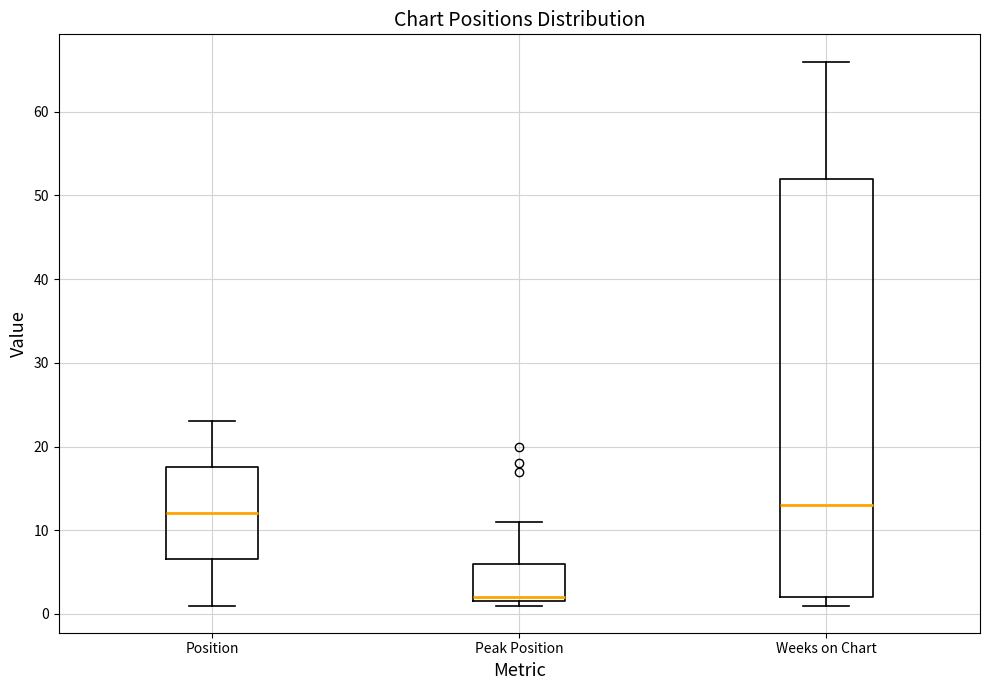

Reading left to right, read every box against the y-axis: the position of its median line, the range the box covers, and the ends of its whiskers. The values are not printed on the chart, so give them approximately, as read against the axis.

Position: median 12, box 7 to 18, whiskers 1 to 23
Peak Position: median 2 (just above the box's lower edge), box 2 to 6, whiskers 1 to 11
Weeks on Chart: median 13, box 2 to 52, whiskers 1 to 66